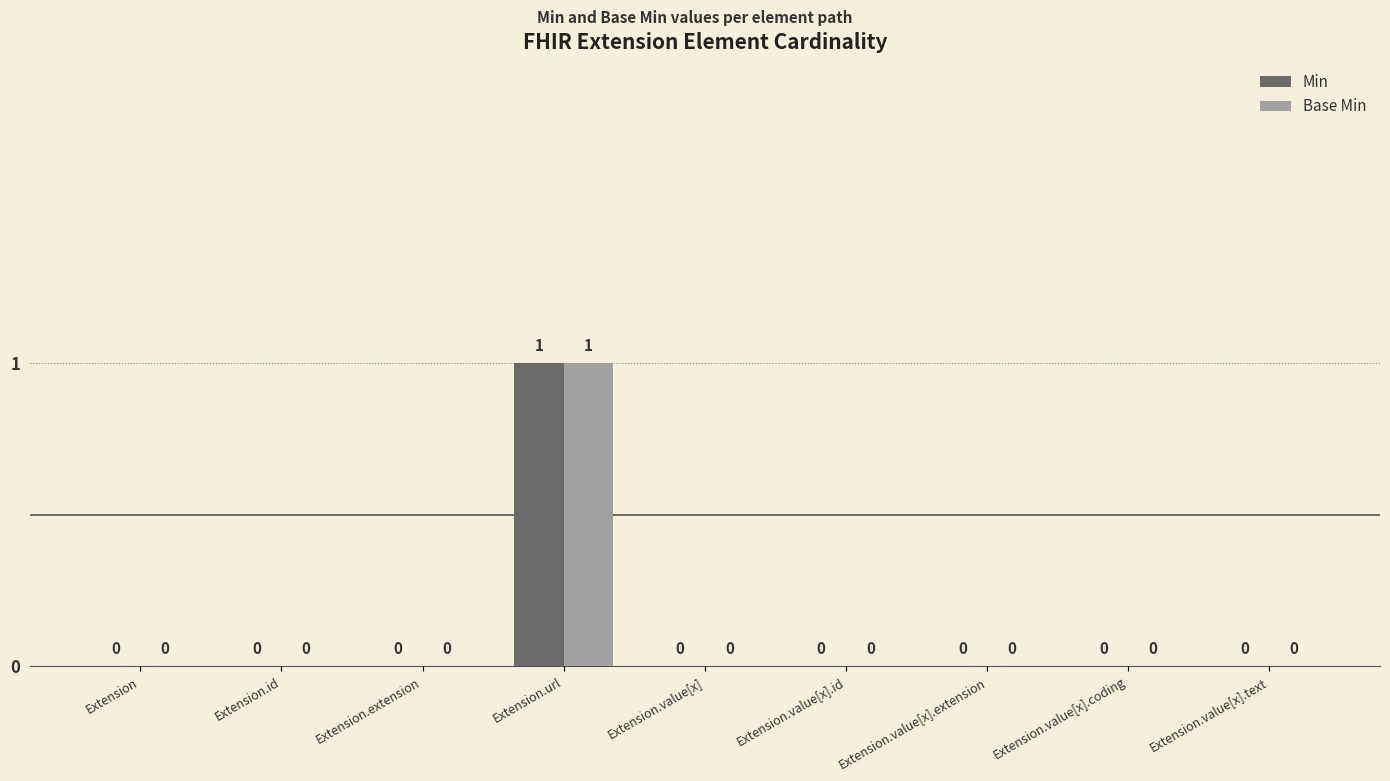

True or false: Base Min has a value of 0 at Extension.value[x].extension.

True